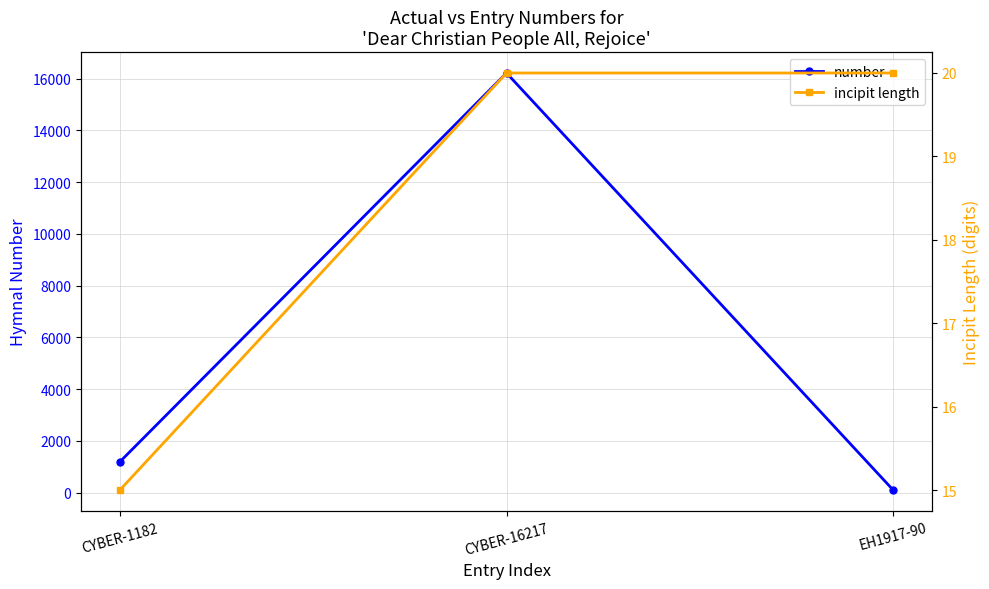

At which label does incipit length reach its minimum?

CYBER-1182